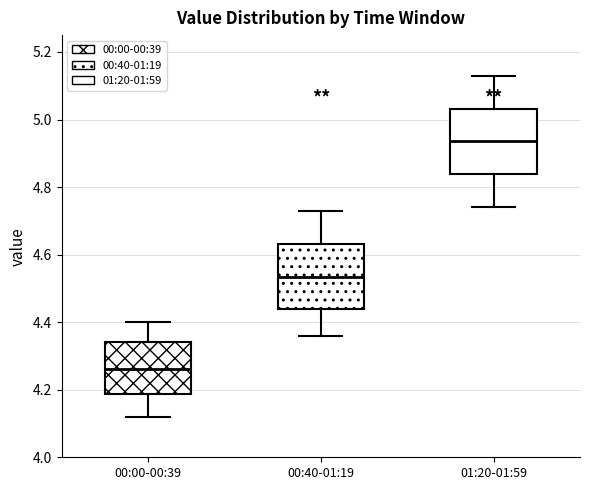

Reading left to right, read every box against the y-axis: the position of its median line, the range the box covers, and the ends of its whiskers. The values are not printed on the chart, so give them approximately, as read against the axis.

00:00-00:39: median 4.26, box 4.18 to 4.34, whiskers 4.12 to 4.40
00:40-01:19: median 4.54, box 4.44 to 4.64, whiskers 4.36 to 4.74
01:20-01:59: median 4.94, box 4.84 to 5.04, whiskers 4.74 to 5.14